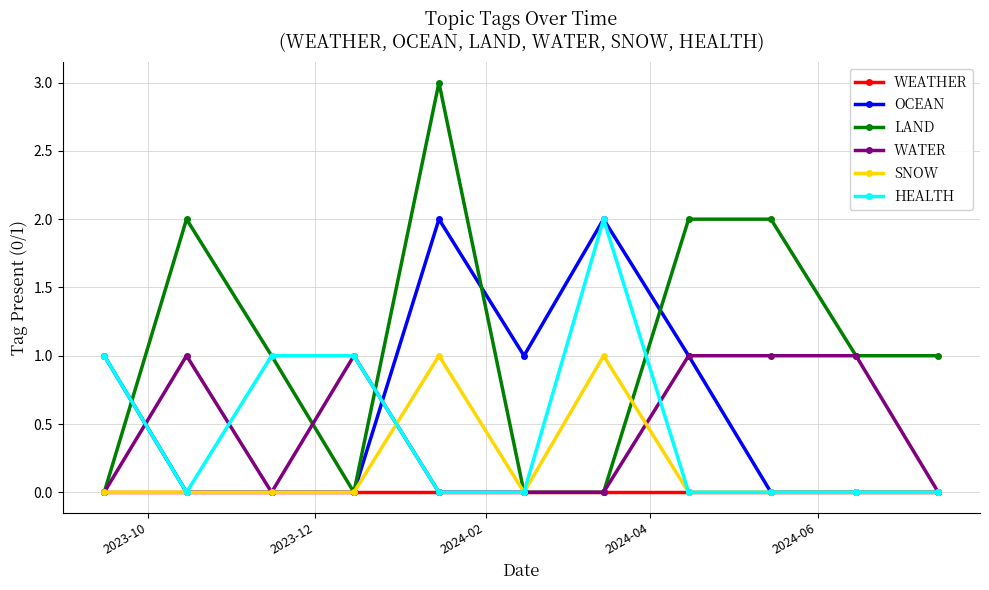

Which series has the largest total across all categories?

LAND